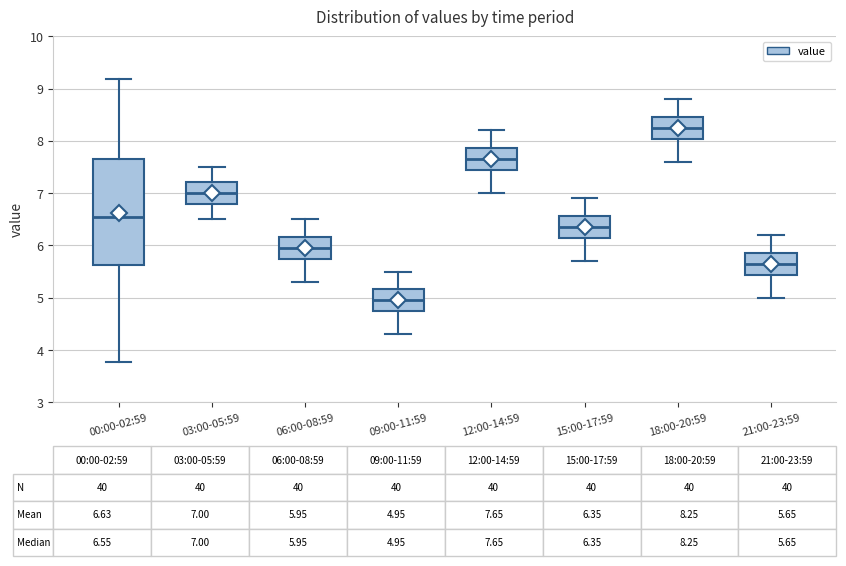

Which box has the lowest median line?

09:00-11:59